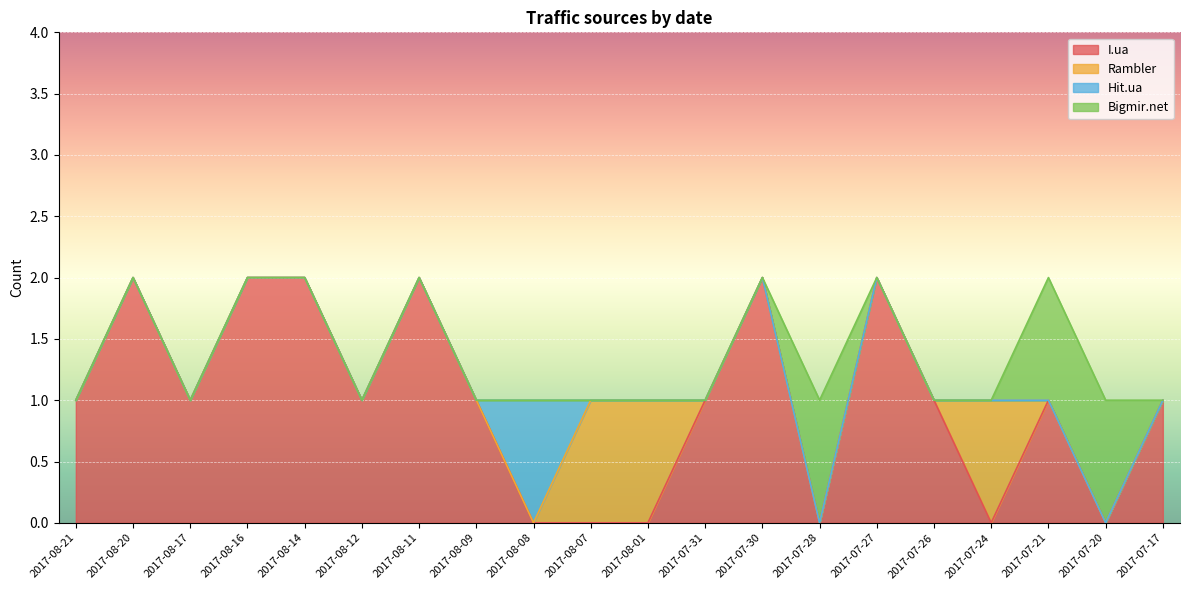

True or false: I.ua and Rambler cross at least once.

True